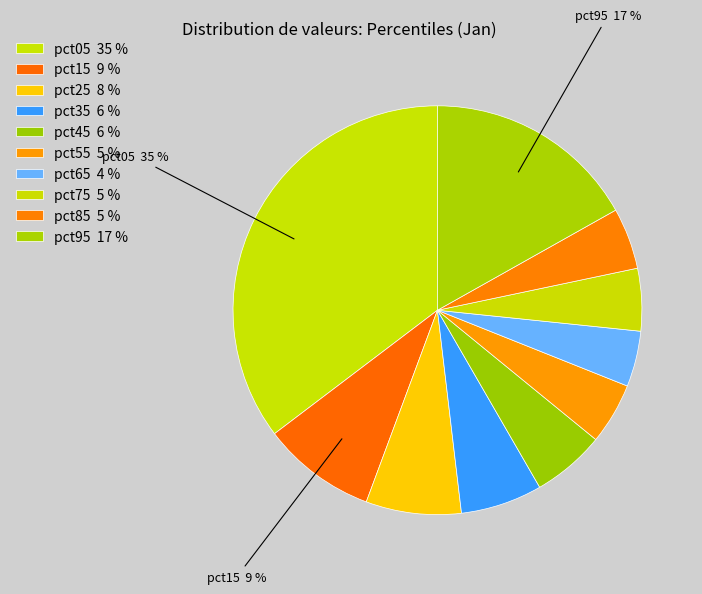

Between pct65 and pct55, which is larger?

pct55